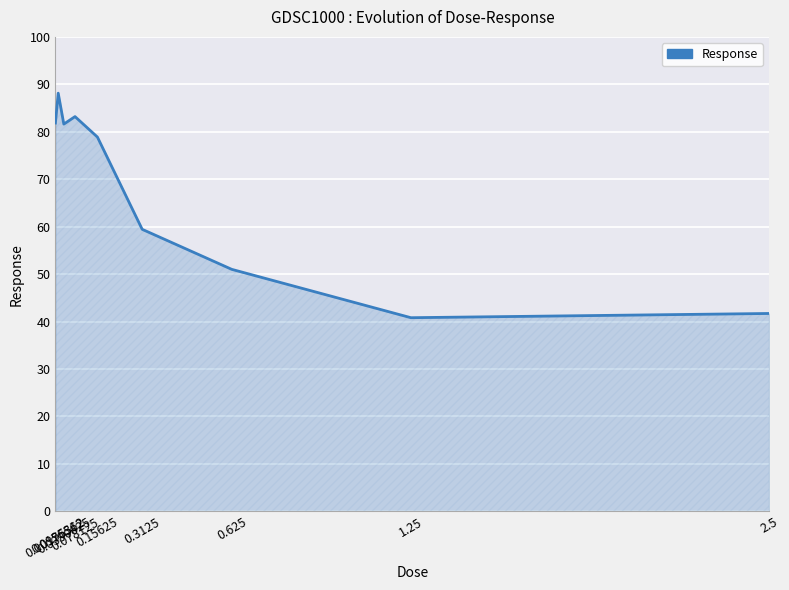

What is the change in value from 0.078125 to 2.5?

-41.5